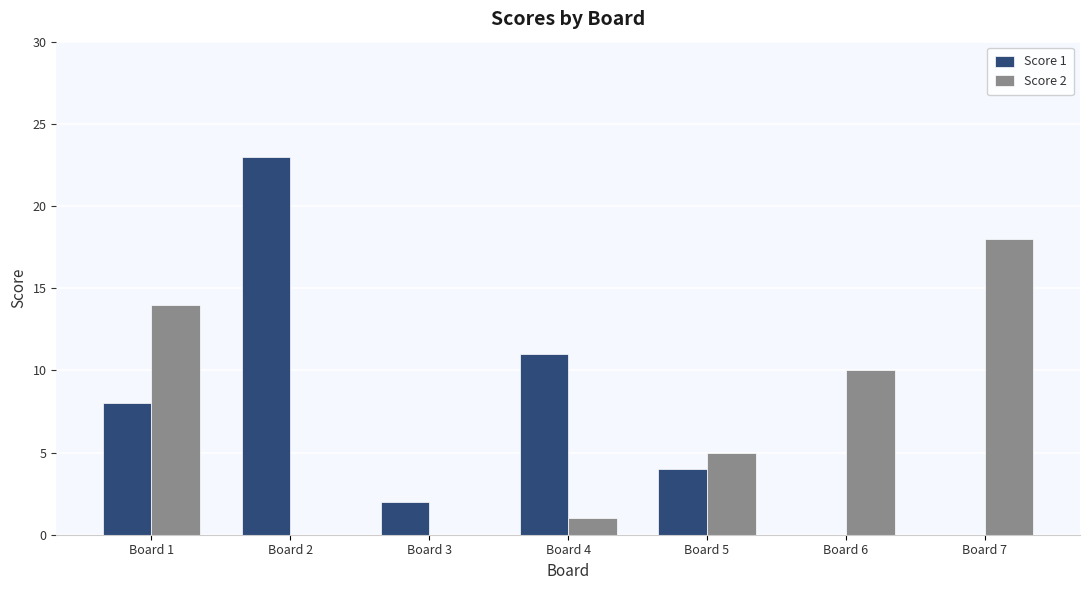

What are all the series names shown in the legend?

Score 1, Score 2